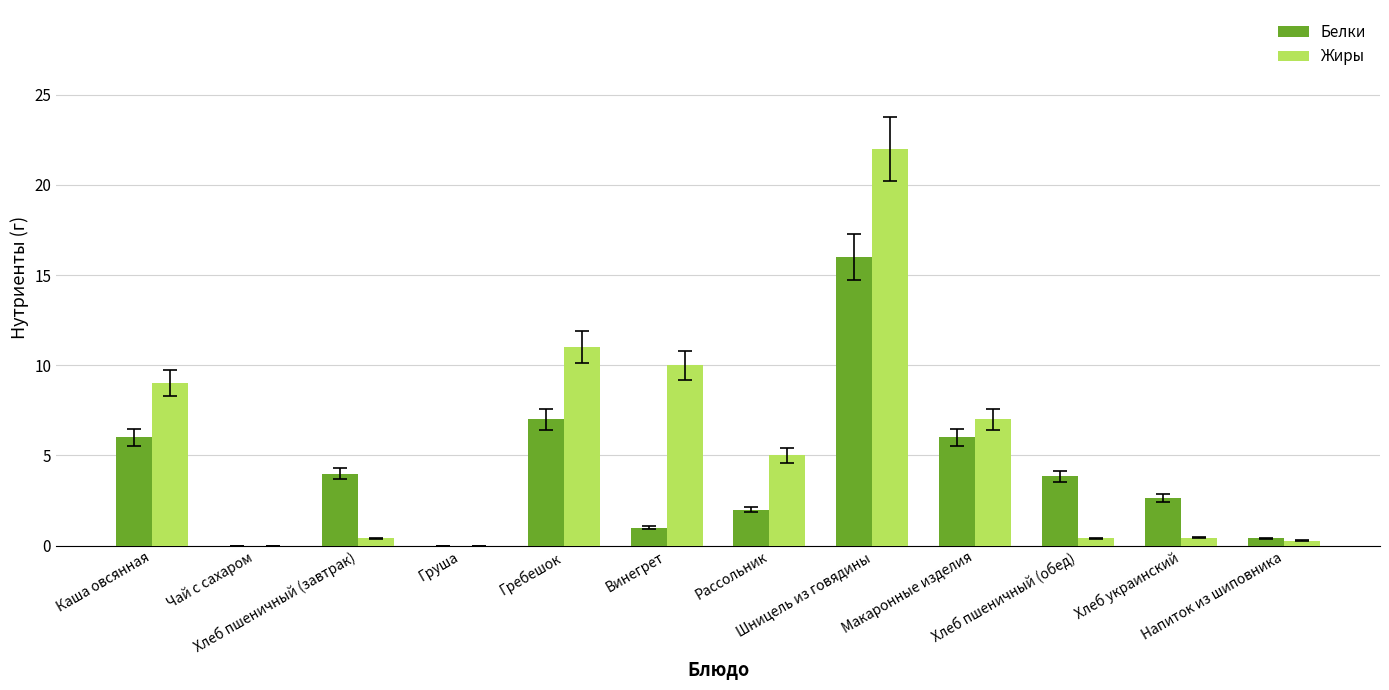

What is the sum of all Жиры values?

65.5